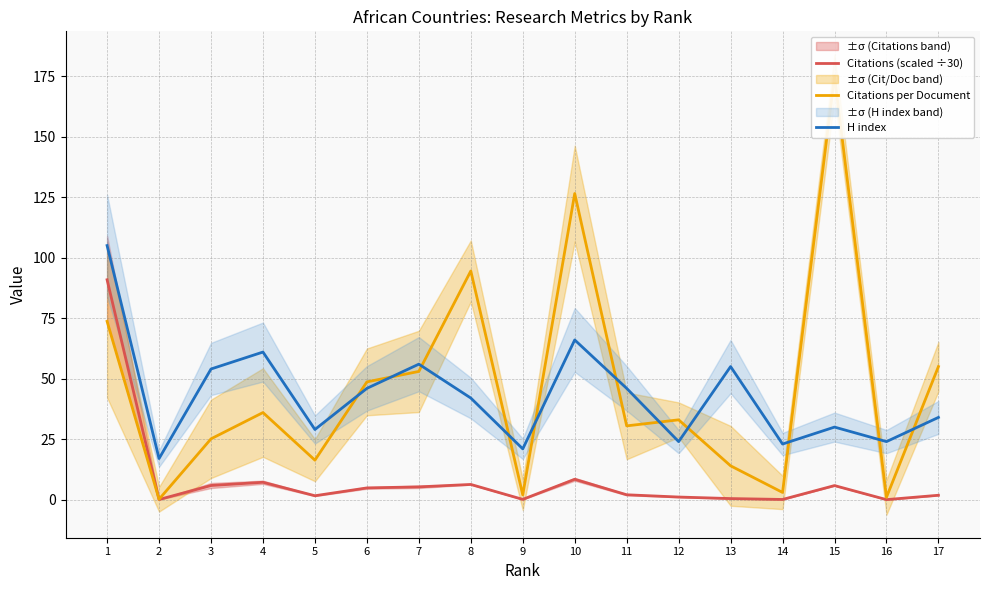

The Citations per Document series shows 2.0 at 9. True or false?

True